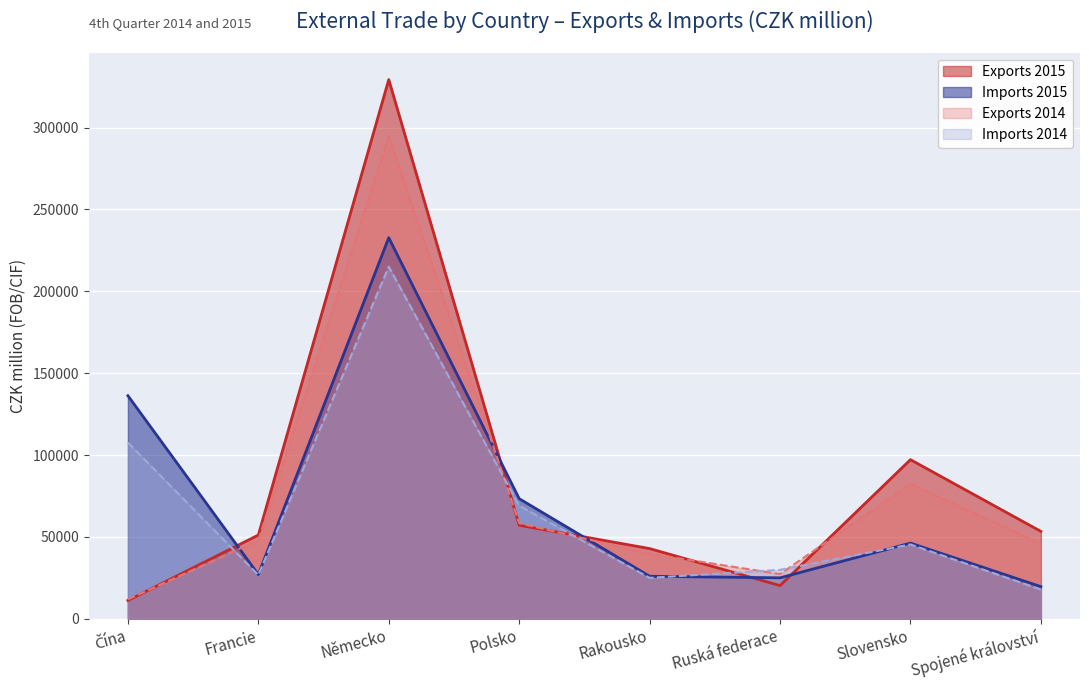

What is the highest value of the Imports 2014 series?

215103